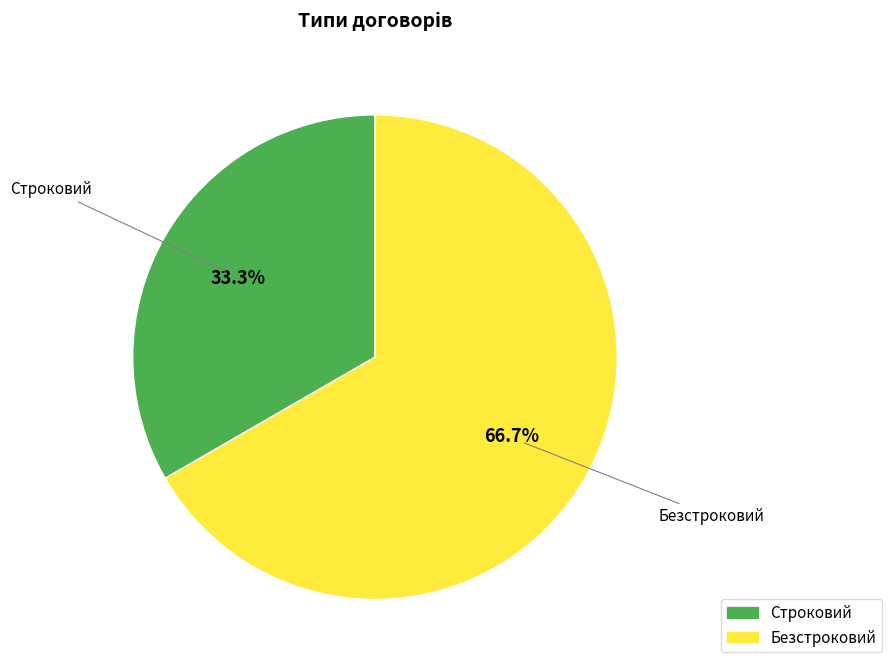

Approximately how many times larger is the value at Строковий compared to Безстроковий?

0.5